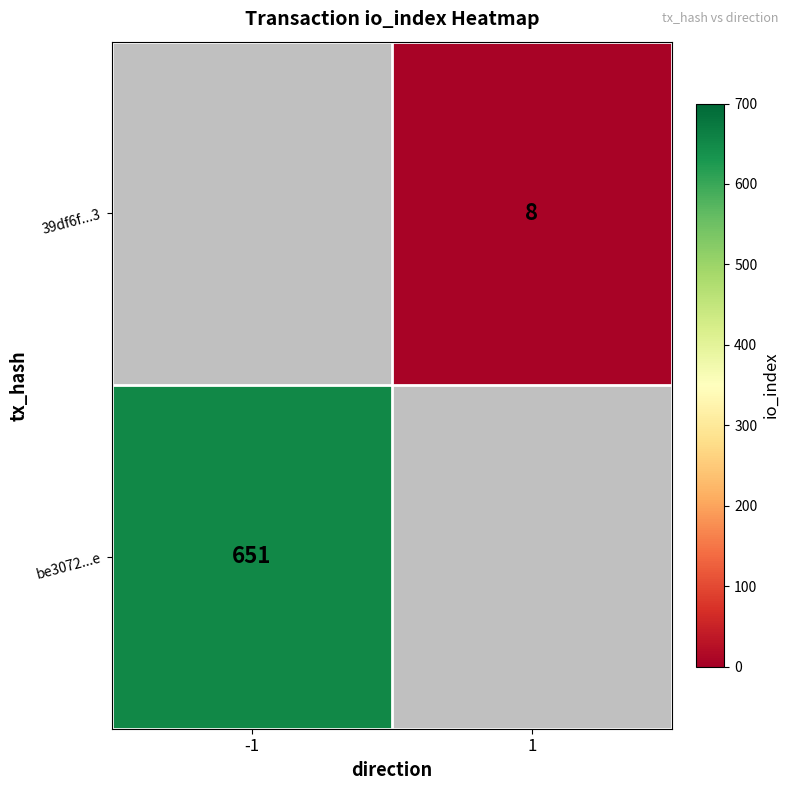

The 39df6f...3 series shows 8 at 1. True or false?

True